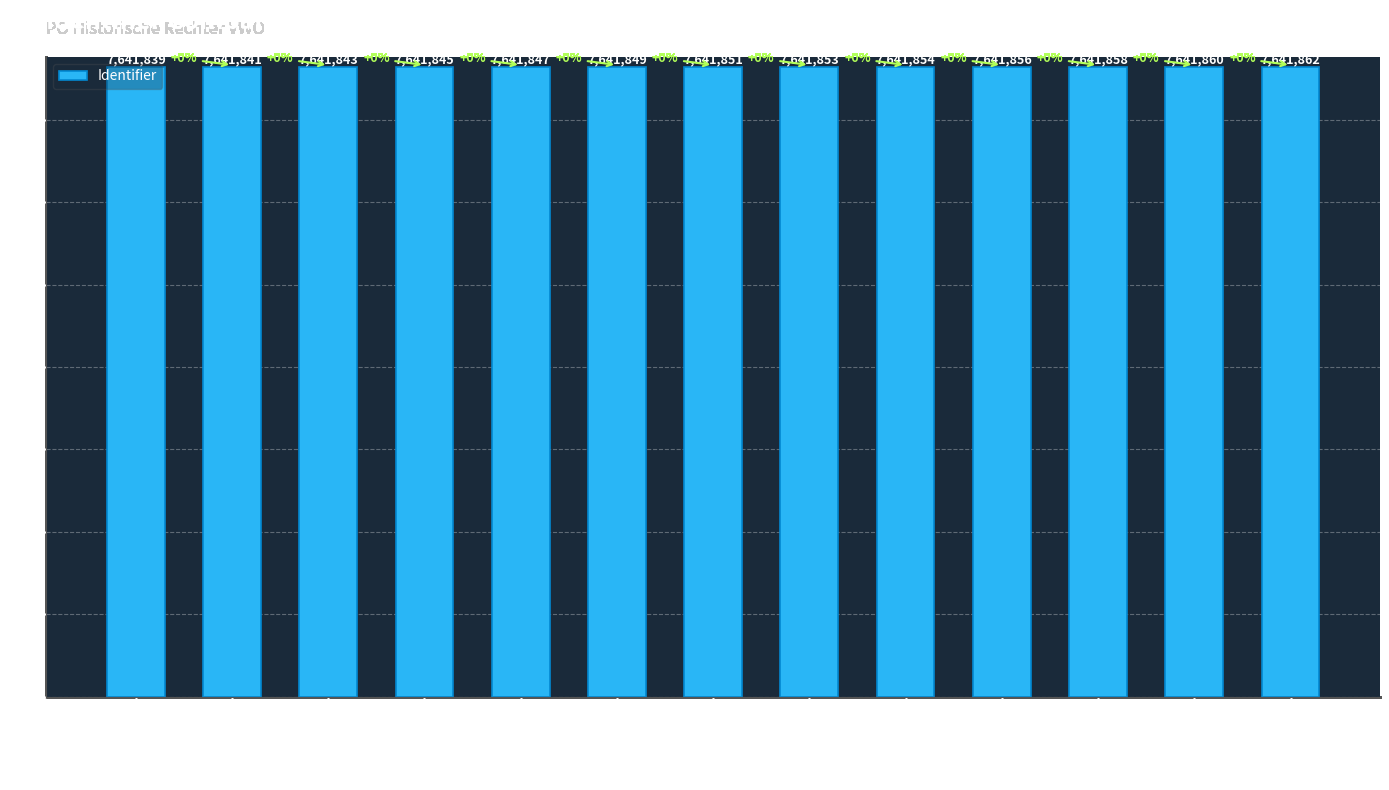

What is the value of the 7th bar from the left?

7641851